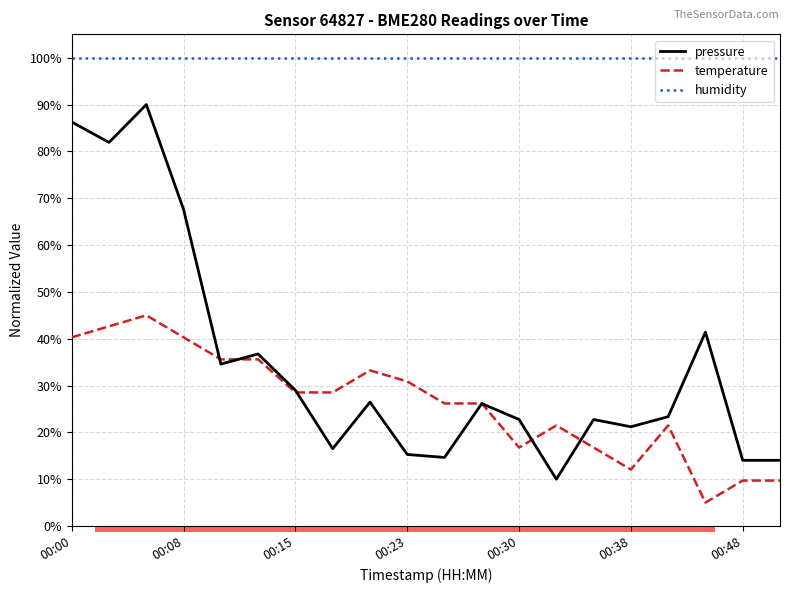

How many lines are shown in the chart?

3